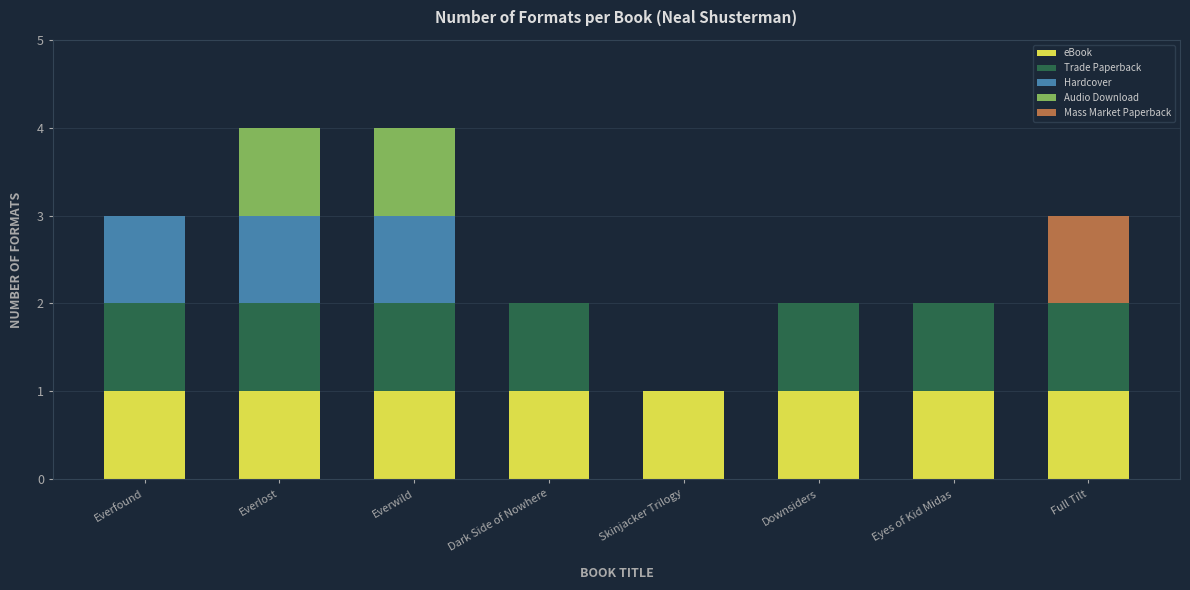

Is it true that eBook equals 0 at Skinjacker Trilogy?

False